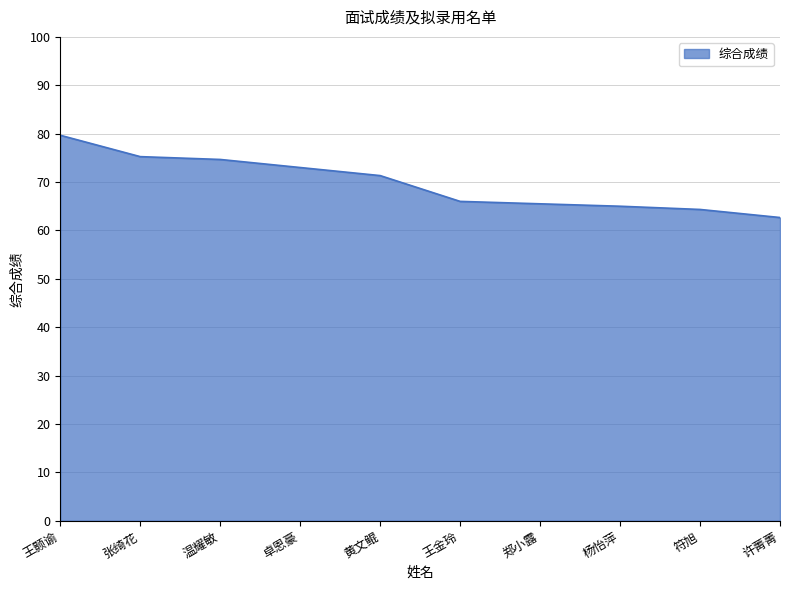

What is the change in value from 卓恩豪 to 郑小露?

-7.5